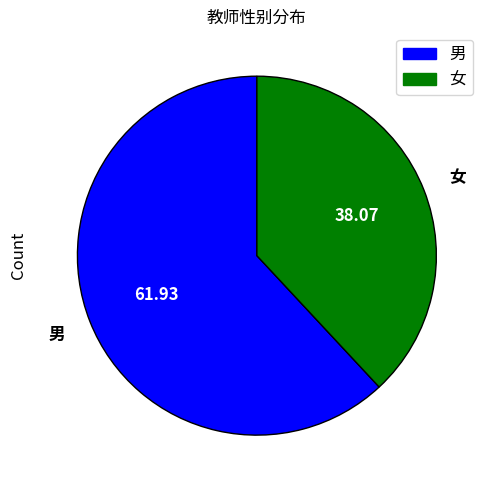

Which has a higher value, 女 or 男?

男